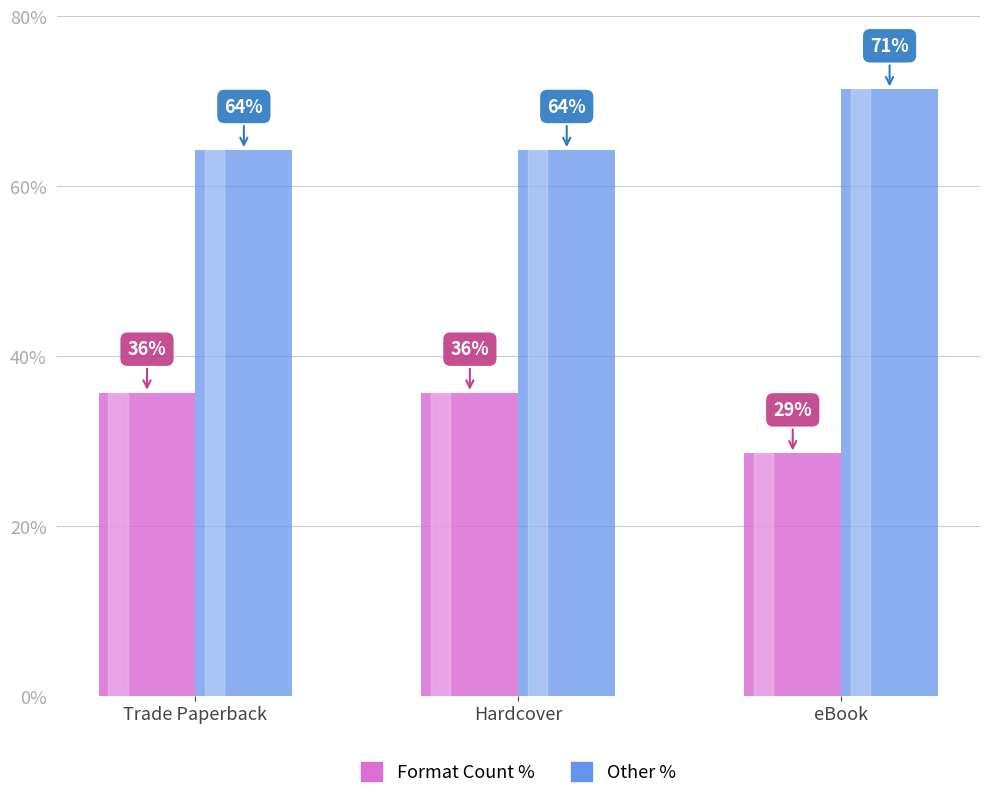

Is it true that Format Count % equals 58.9 at Hardcover?

False